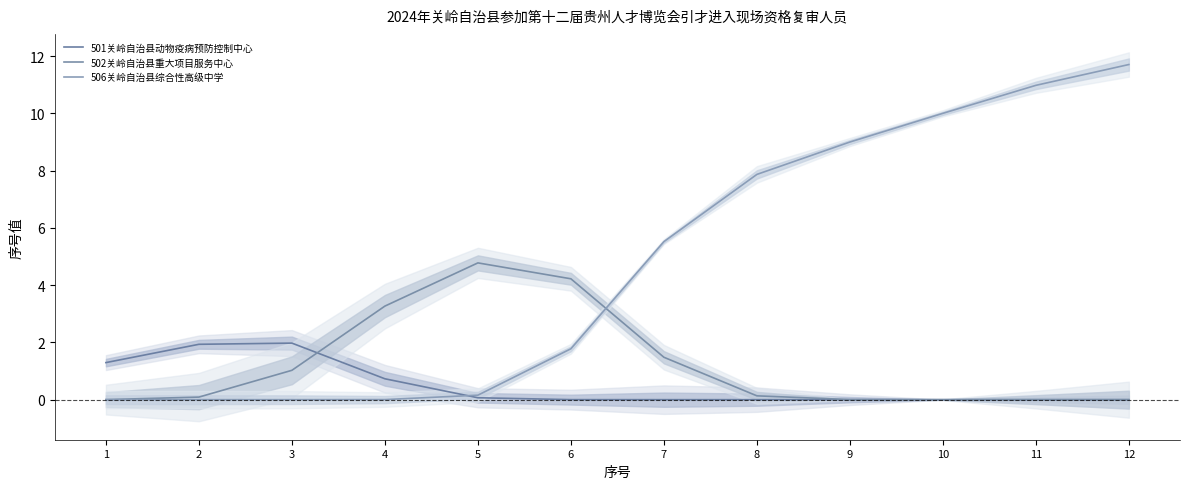

Reading left to right, list all the values displayed in this chart.

501关岭自治县动物疫病预防控制中心: 1.3	1.9	2.0	0.7	0.1	0.0	0.0	0.0	0.0	0.0	0.0	0.0
502关岭自治县重大项目服务中心: 0.0	0.1	1.0	3.3	4.8	4.2	1.5	0.1	0.0	0.0	0.0	0.0
506关岭自治县综合性高级中学: 0.0	0.0	0.0	0.0	0.2	1.8	5.5	7.9	9.0	10.0	11.0	11.7